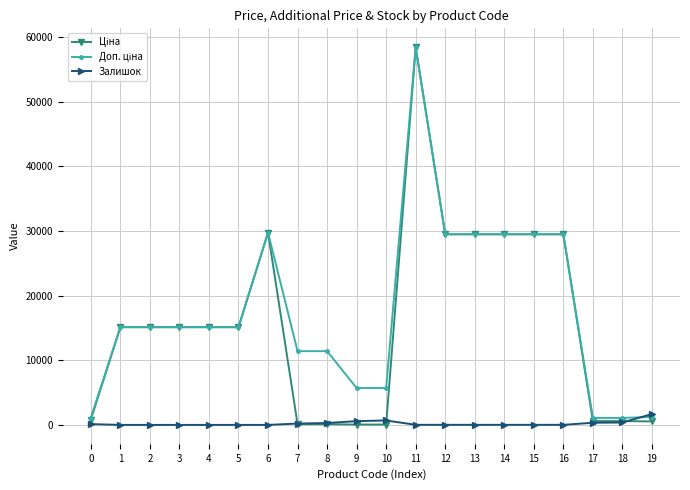

How many lines are shown in the chart?

3